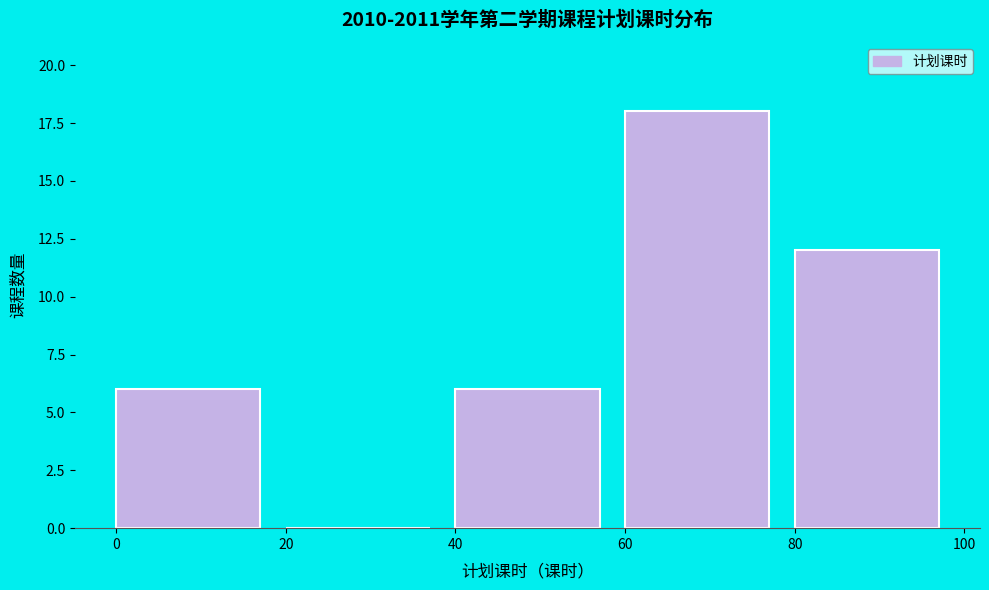

Which range on the x-axis has the tallest bar?

60 to 80